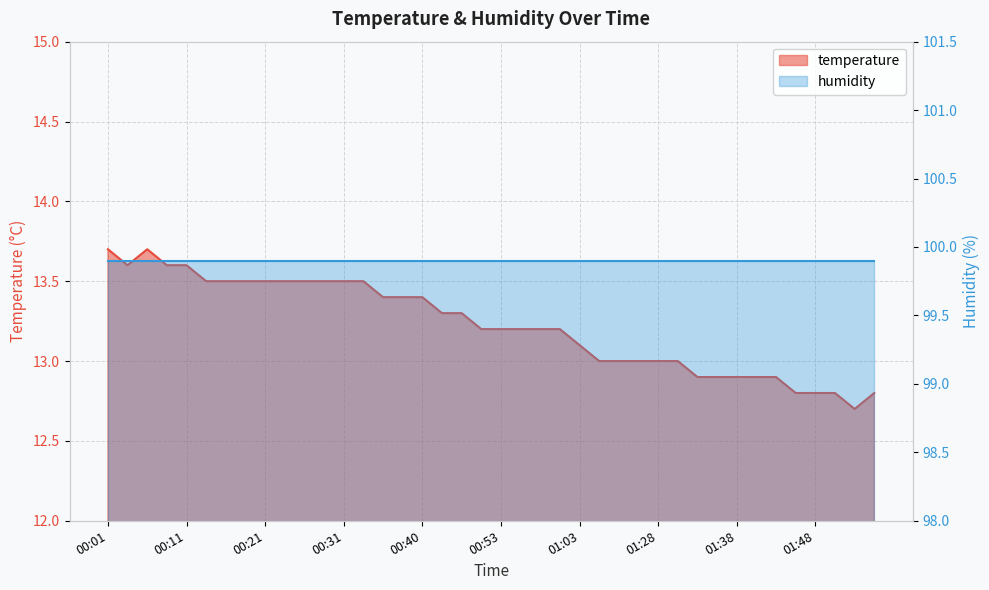

At which label does the data first exceed 13?

00:01